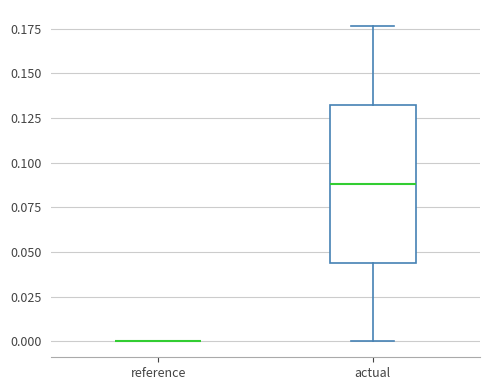

Reading left to right, read every box against the y-axis: the position of its median line, the range the box covers, and the ends of its whiskers. The values are not printed on the chart, so give them approximately, as read against the axis.

reference: box collapsed to a line at 0.000, whiskers 0.000 to 0.000
actual: median 0.090, box 0.045 to 0.130, whiskers 0.000 to 0.175